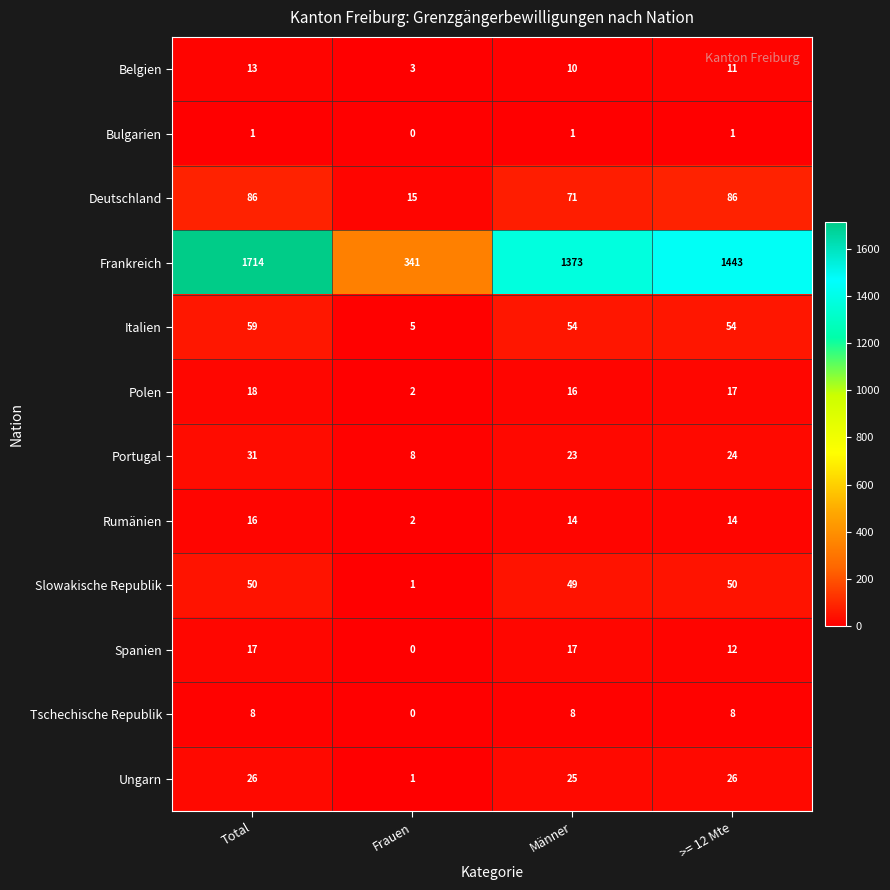

What is the sum of the Tschechische Republik values at Männer and Total?

16